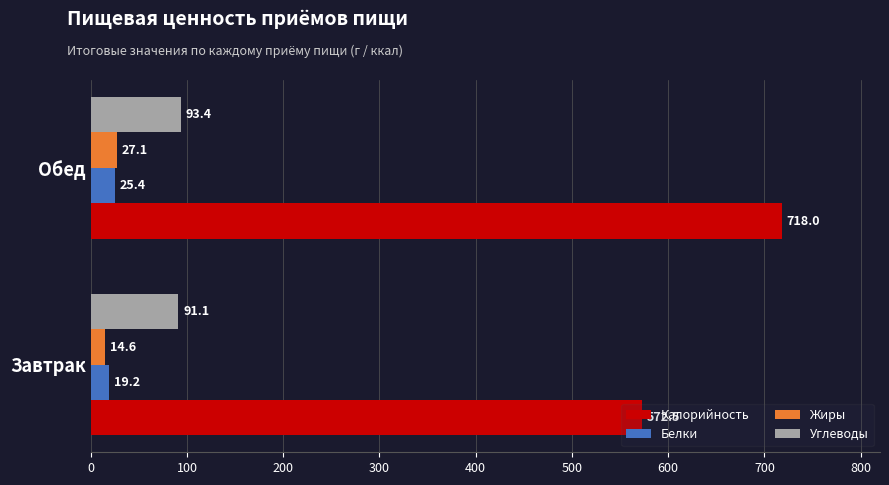

What are all the series names shown in the legend?

Калорийность, Белки, Жиры, Углеводы